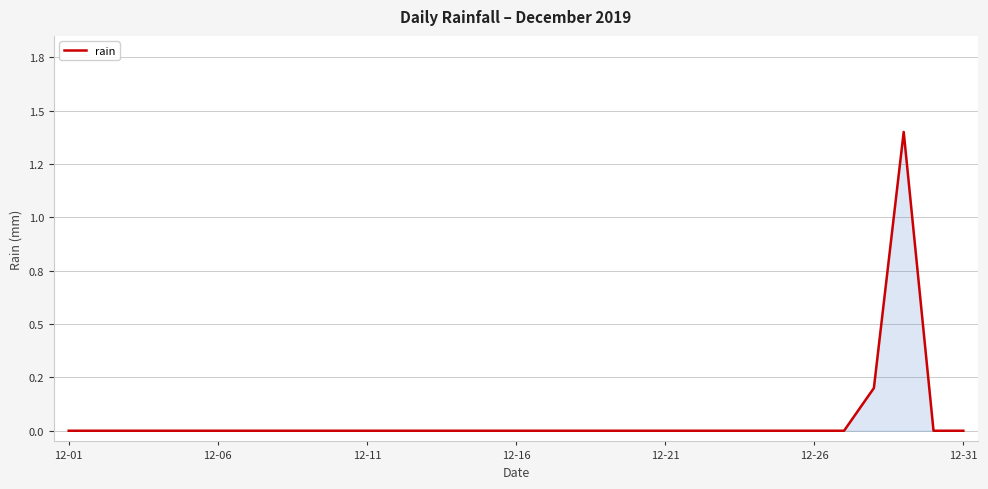

Reading right to left, extract all data points from this chart.

0.0	0.0	1.4	0.2	0.0	0.0	0.0	0.0	0.0	0.0	0.0	0.0	0.0	0.0	0.0	0.0	0.0	0.0	0.0	0.0	0.0	0.0	0.0	0.0	0.0	0.0	0.0	0.0	0.0	0.0	0.0